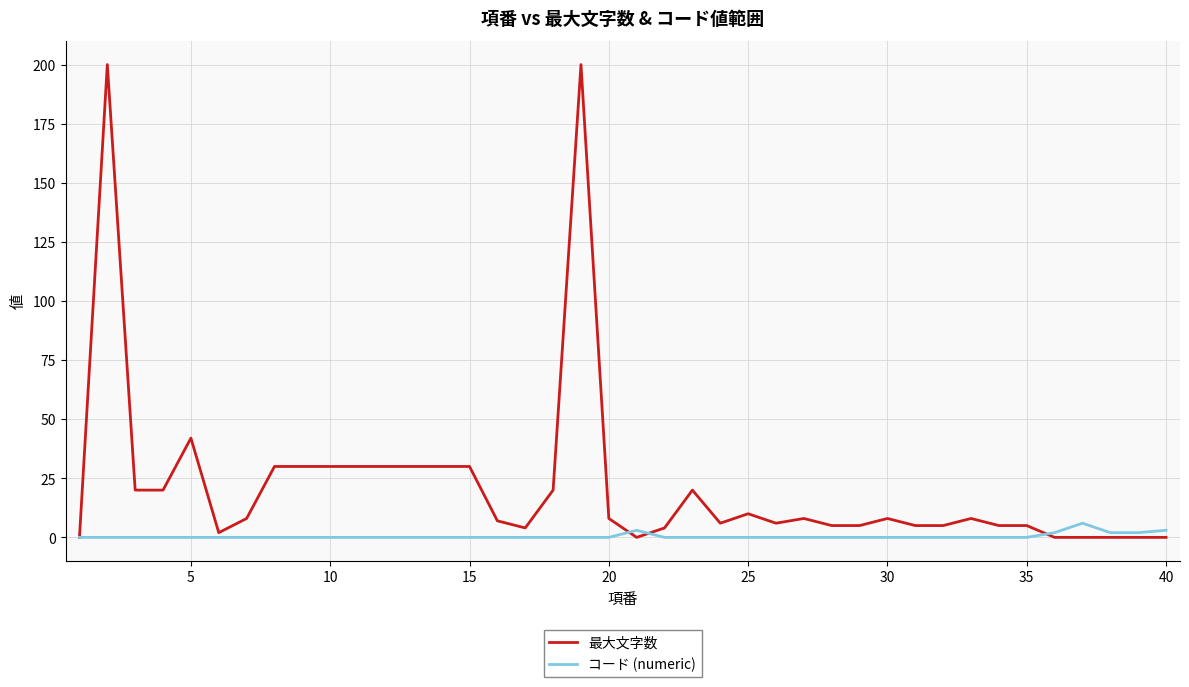

Does the chart have visible grid lines?

Yes